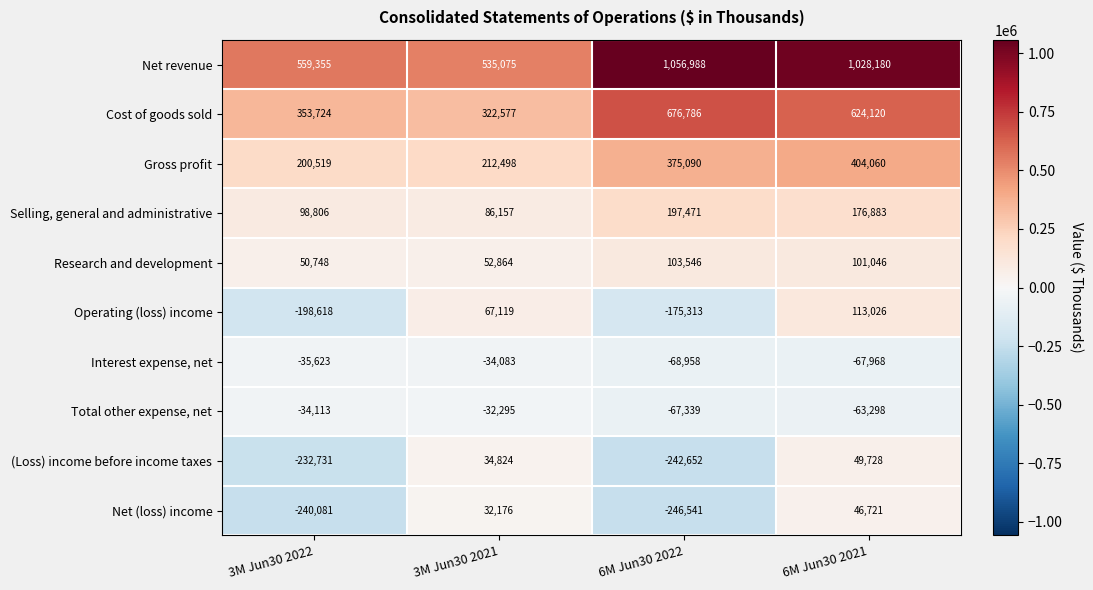

How many series are shown in this chart?

10